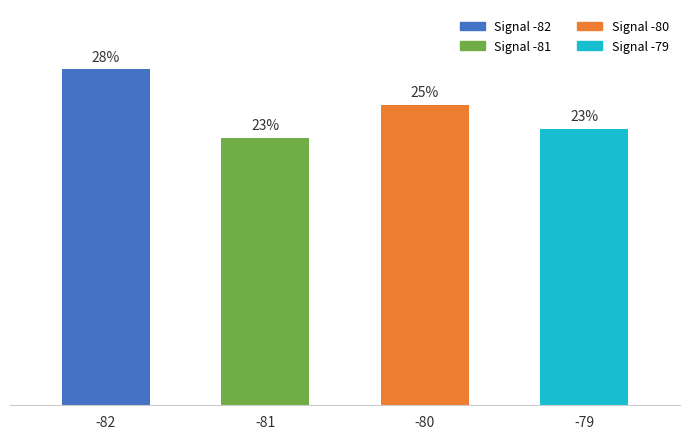

Read the value at -80.

25.4